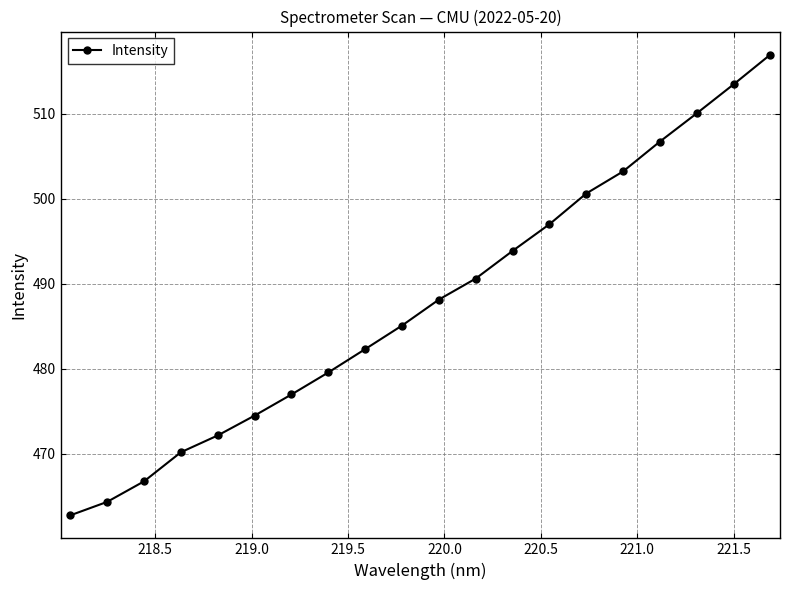

What is the value of the 3rd point from the left?

466.7